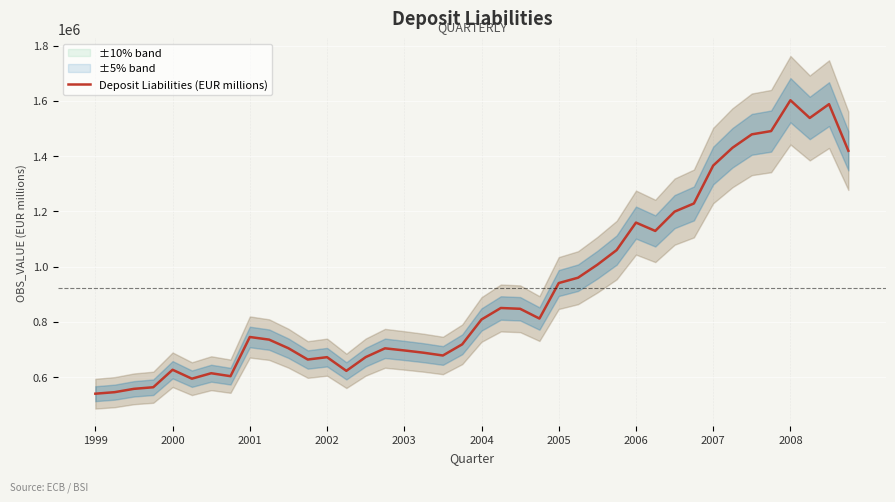

What is the approximate value at 29?

1129258.0